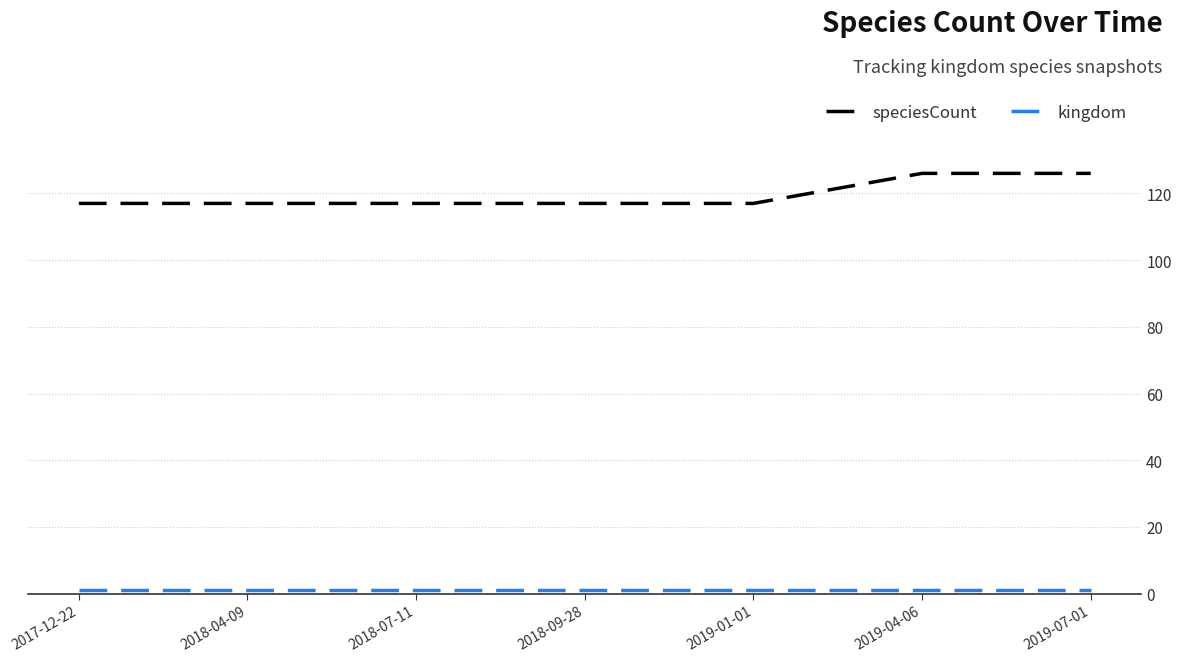

Is it true that speciesCount equals 53 at 2017-12-22?

False